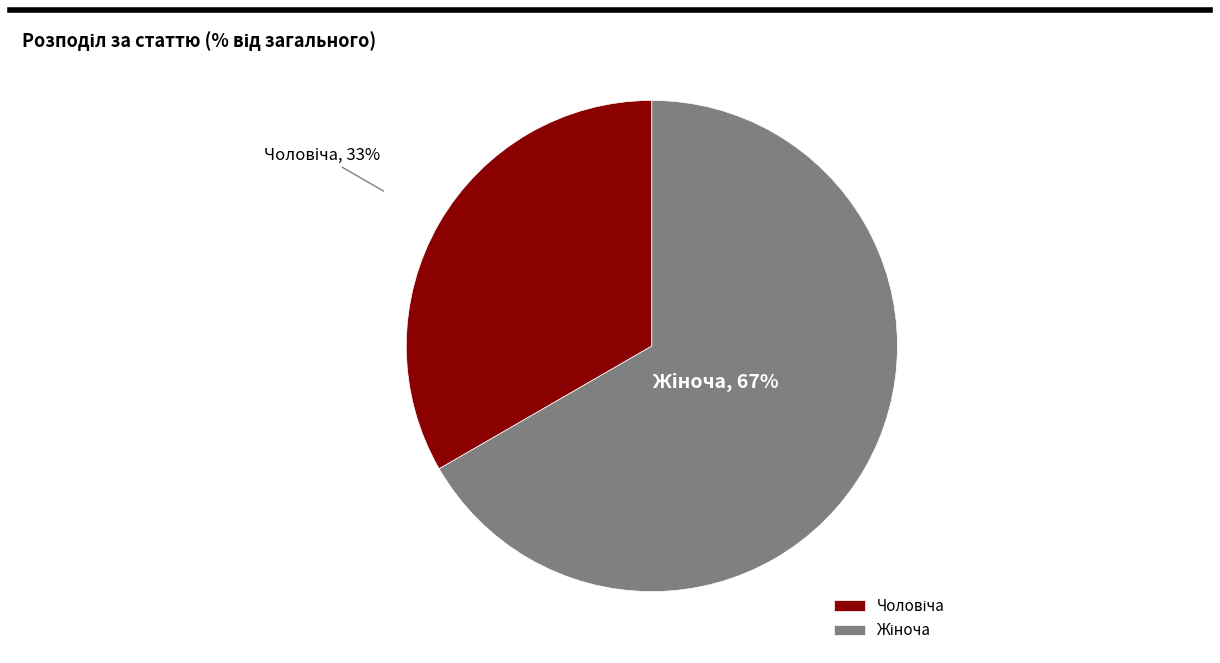

Is there any slice that represents more than half of the pie?

Yes